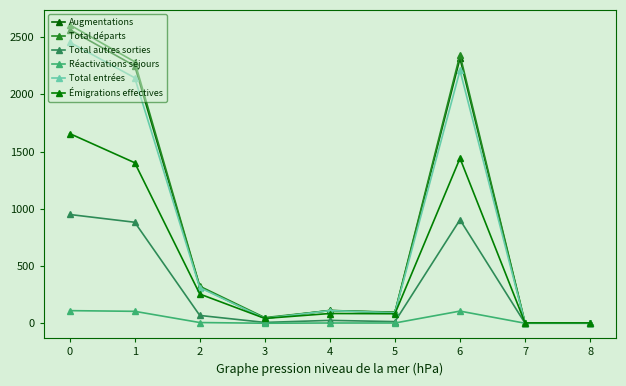

At 3, list the series in order from largest to smallest.

Total départs, Augmentations, Total entrées, Émigrations effectives, Total autres sorties, Réactivations séjours